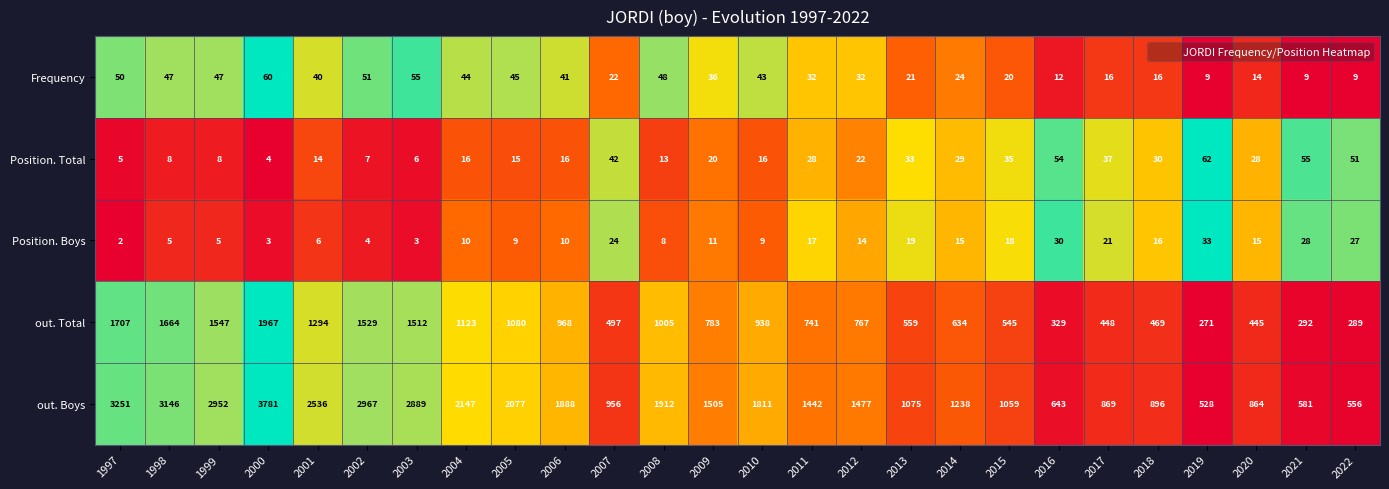

At 2020, list the series in order from smallest to largest.

Frequency, Position. Boys, Position. Total, out. Total, out. Boys